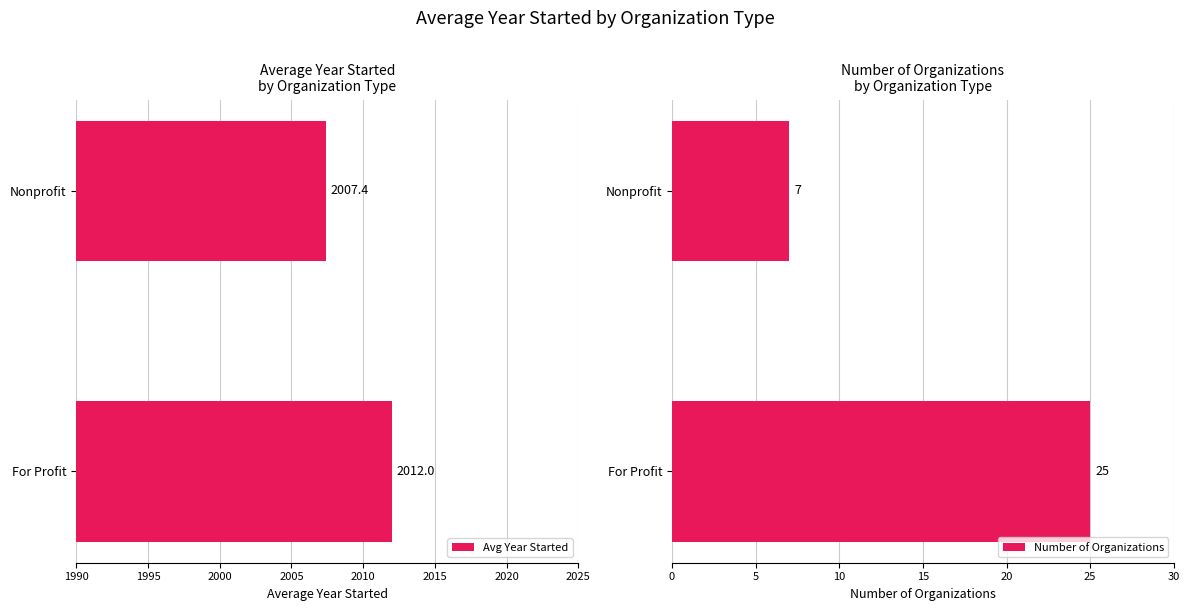

What is the maximum value shown in the chart?

2012.0